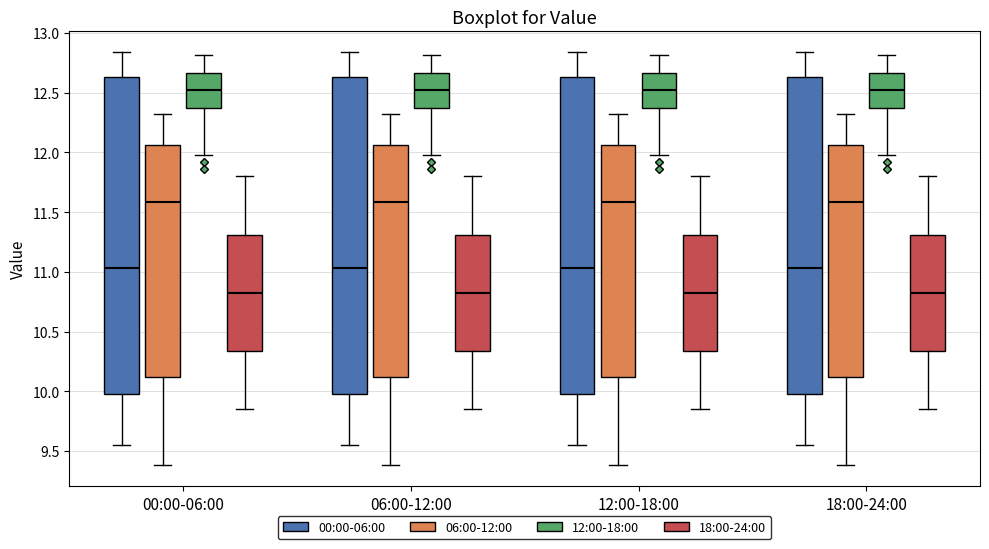

Reading left to right, transcribe this box plot: for each box, give where its median line is, the range the box spans, and where its two whiskers end, as read against the y-axis. The values are not printed on the chart, so give them approximately, as read against the axis.

00:00-06:00 (00:00-06:00): median 11.05, box 10.00 to 12.65, whiskers 9.55 to 12.85
00:00-06:00 (06:00-12:00): median 11.60, box 10.10 to 12.05, whiskers 9.40 to 12.30
00:00-06:00 (12:00-18:00): median 12.50, box 12.35 to 12.65, whiskers 12.00 to 12.80
00:00-06:00 (18:00-24:00): median 10.85, box 10.35 to 11.30, whiskers 9.85 to 11.80
06:00-12:00 (00:00-06:00): median 11.05, box 10.00 to 12.65, whiskers 9.55 to 12.85
06:00-12:00 (06:00-12:00): median 11.60, box 10.10 to 12.05, whiskers 9.40 to 12.30
06:00-12:00 (12:00-18:00): median 12.50, box 12.35 to 12.65, whiskers 12.00 to 12.80
06:00-12:00 (18:00-24:00): median 10.85, box 10.35 to 11.30, whiskers 9.85 to 11.80
12:00-18:00 (00:00-06:00): median 11.05, box 10.00 to 12.65, whiskers 9.55 to 12.85
12:00-18:00 (06:00-12:00): median 11.60, box 10.10 to 12.05, whiskers 9.40 to 12.30
12:00-18:00 (12:00-18:00): median 12.50, box 12.35 to 12.65, whiskers 12.00 to 12.80
12:00-18:00 (18:00-24:00): median 10.85, box 10.35 to 11.30, whiskers 9.85 to 11.80
18:00-24:00 (00:00-06:00): median 11.05, box 10.00 to 12.65, whiskers 9.55 to 12.85
18:00-24:00 (06:00-12:00): median 11.60, box 10.10 to 12.05, whiskers 9.40 to 12.30
18:00-24:00 (12:00-18:00): median 12.50, box 12.35 to 12.65, whiskers 12.00 to 12.80
18:00-24:00 (18:00-24:00): median 10.85, box 10.35 to 11.30, whiskers 9.85 to 11.80